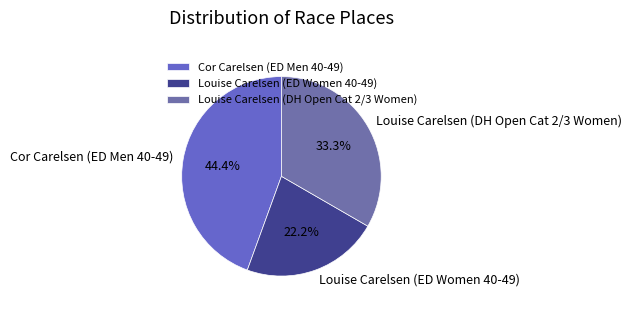

To the nearest percent, what percentage of the pie is Cor Carelsen (ED Men 40-49)?

44%